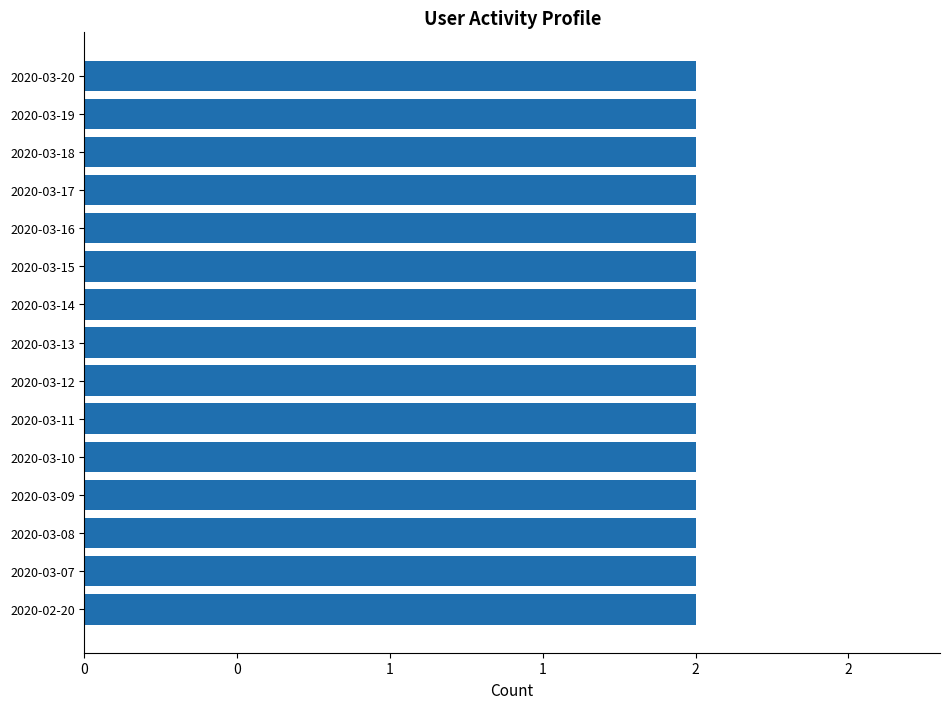

At which label is Месячная closest to 2?

2020-03-20